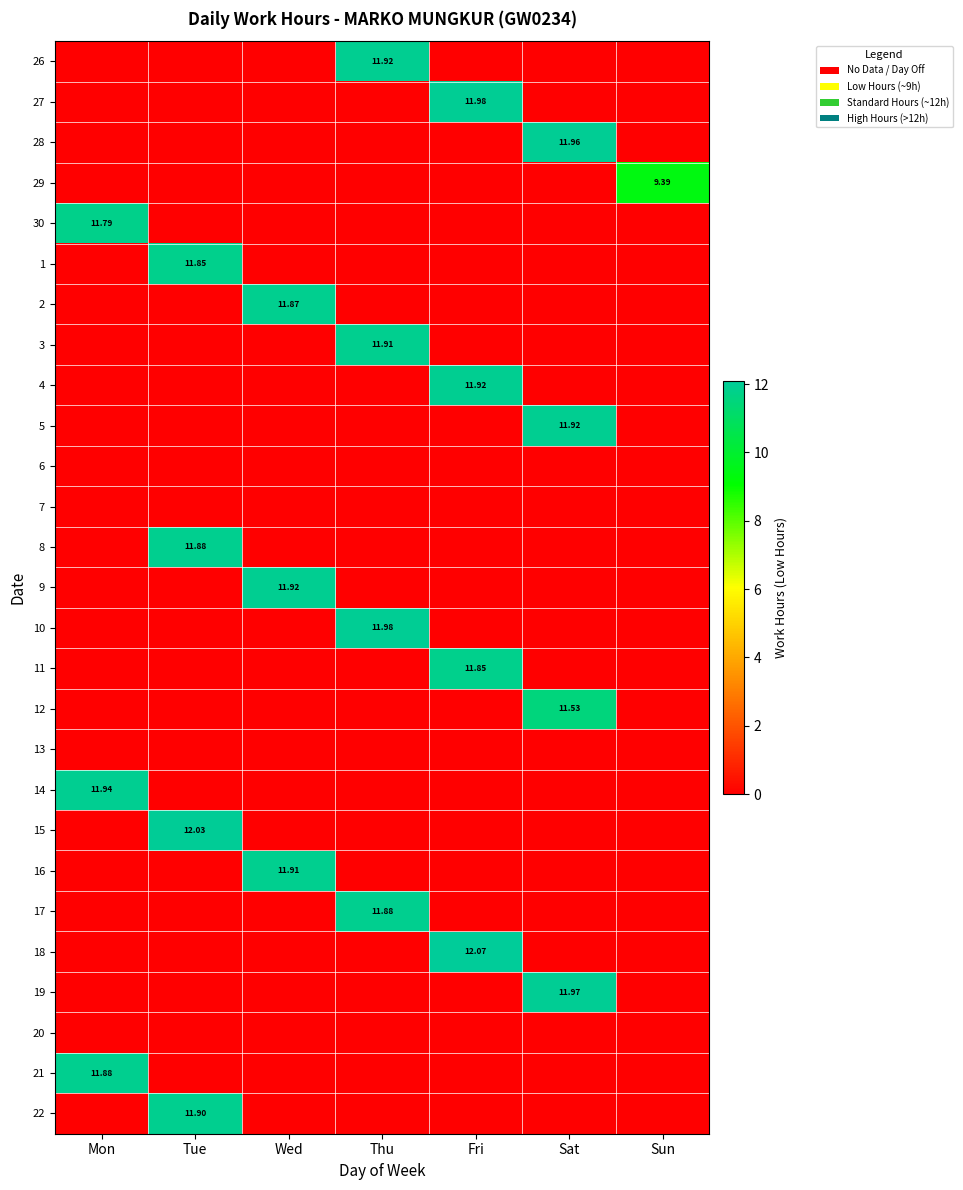

Is the value of 6 at Sat greater than the value of 28 at Sat?

No